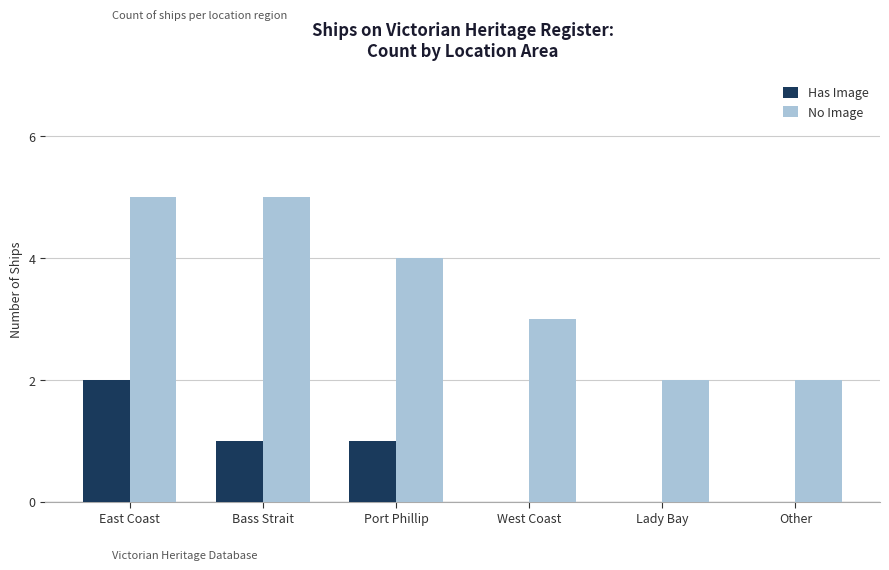

How many series are shown in this chart?

2